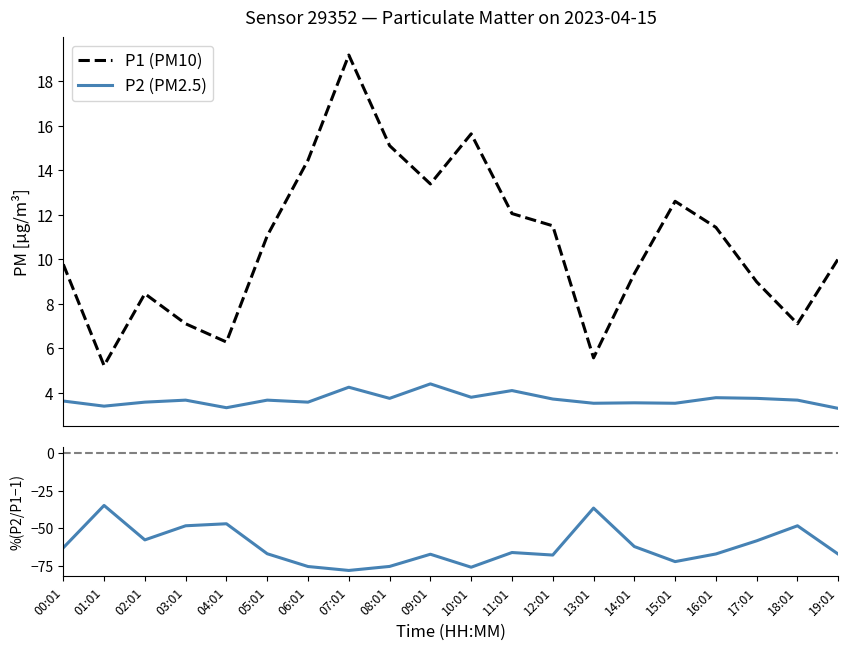

True or false: %(P2/P1−1) has a value of -34.8 at 12:01.

False